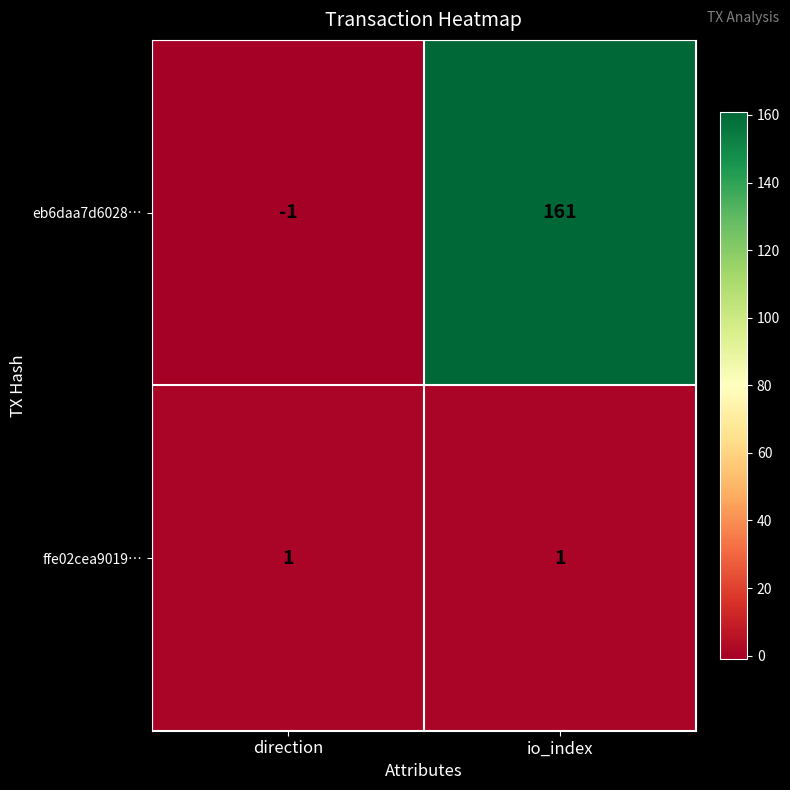

The ffe02cea9019… series shows 2 at direction. True or false?

False